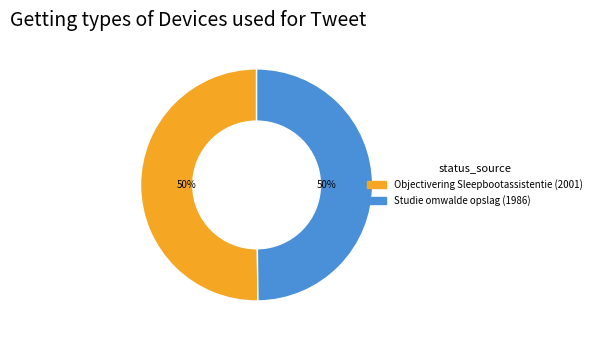

True or false: Studie omwalde opslag (1986) accounts for 40% of the total.

False